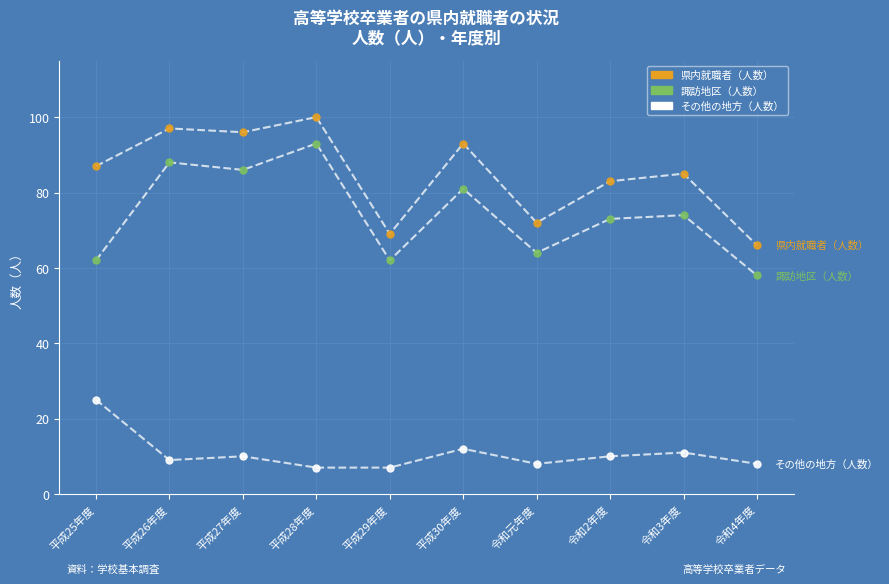

What is the X range (max minus min) for the scatter plot?

9